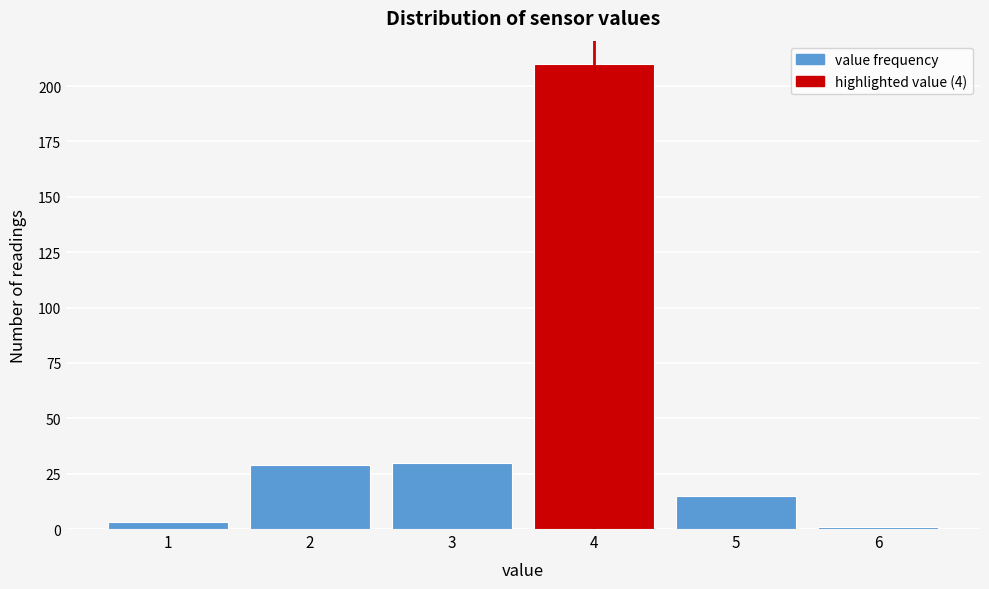

Reading left to right, list all the values displayed in this chart.

1=3	2=29	3=30	4=210	5=15	6=1